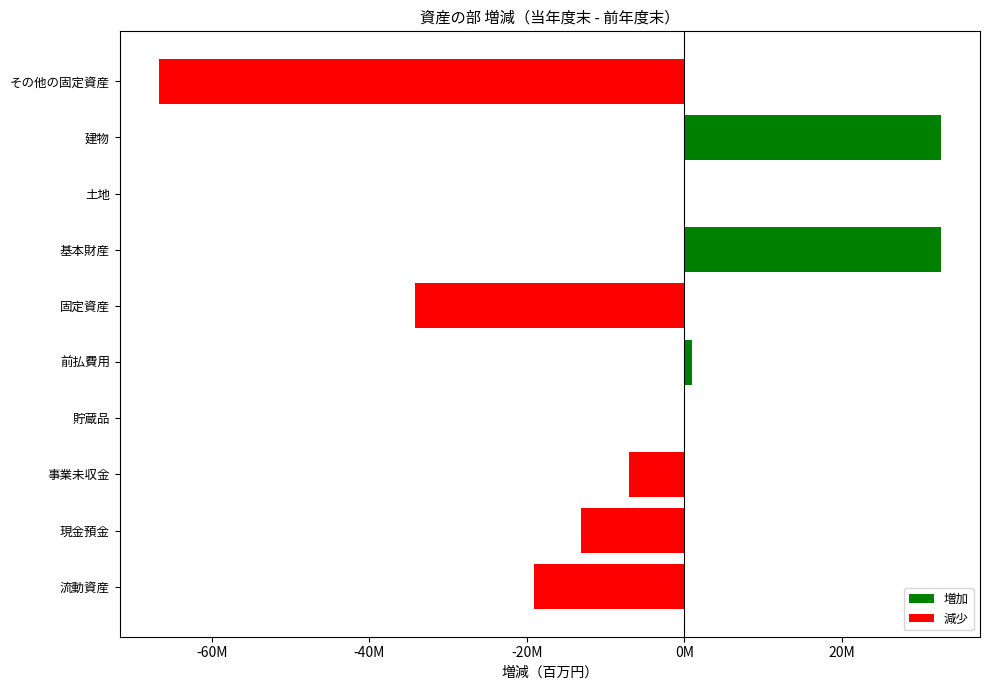

Are the bars horizontal?

Yes